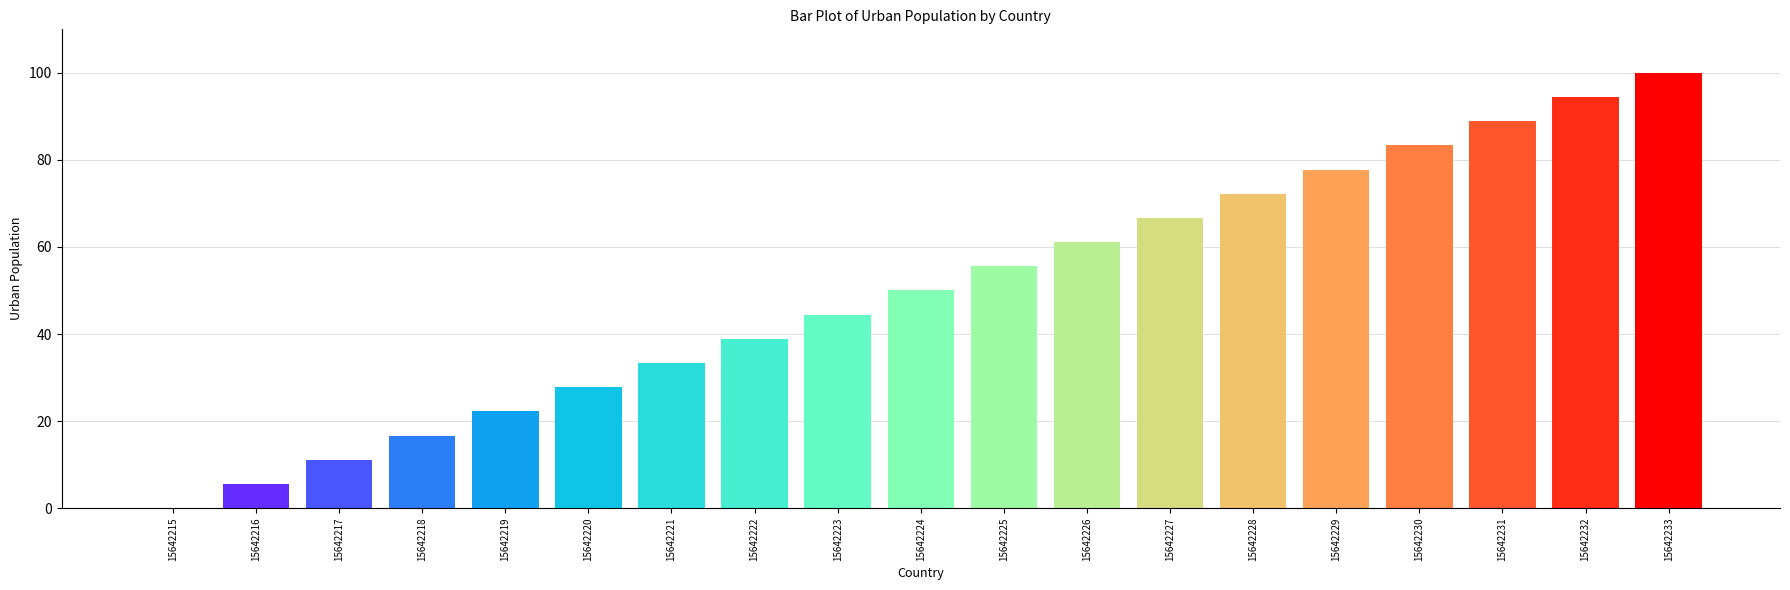

Reading left to right, what are all the values shown in this chart?

15642215=0.0	15642216=5.6	15642217=11.1	15642218=16.7	15642219=22.2	15642220=27.8	15642221=33.3	15642222=38.9	15642223=44.4	15642224=50.0	15642225=55.6	15642226=61.1	15642227=66.7	15642228=72.2	15642229=77.8	15642230=83.3	15642231=88.9	15642232=94.4	15642233=100.0